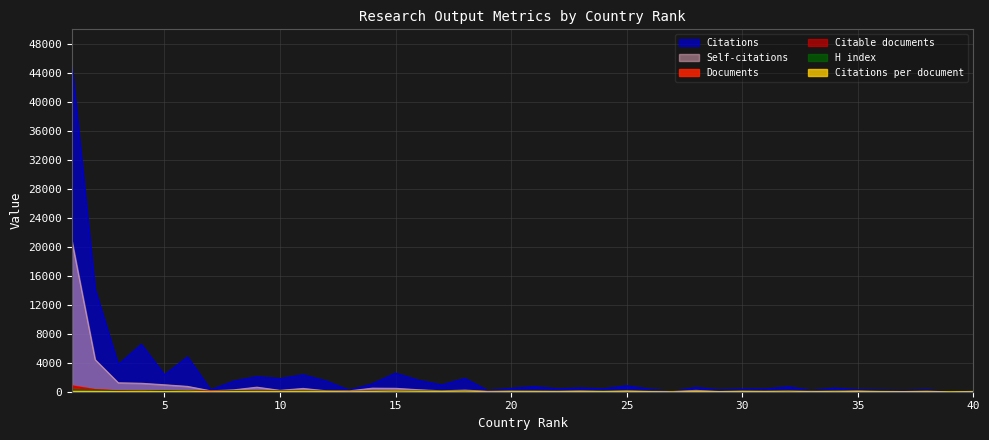

Which series has the largest range (max minus min)?

Citations